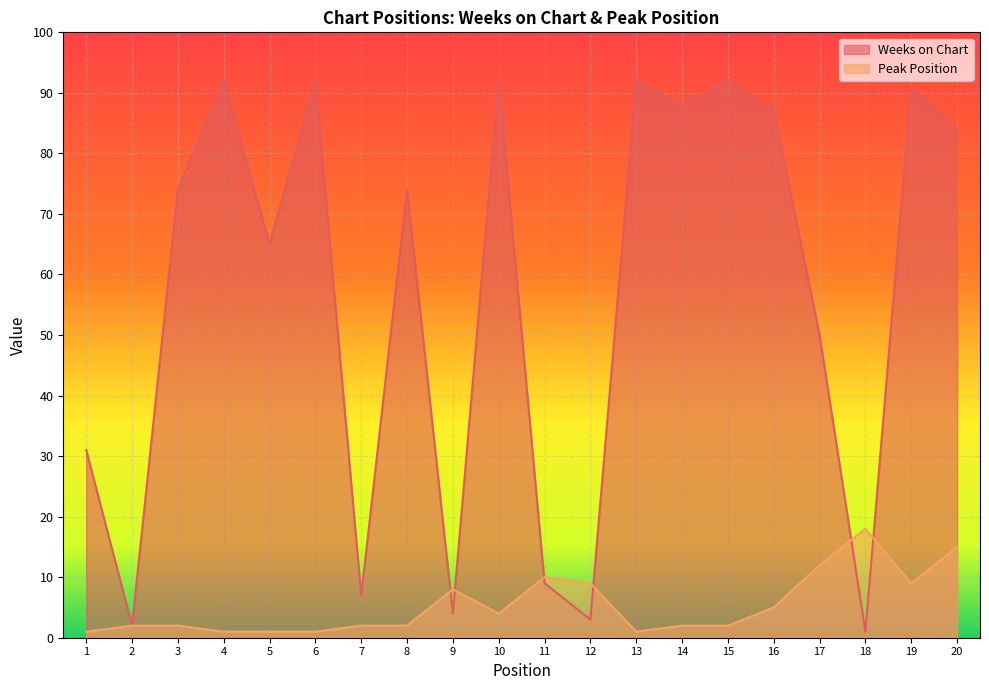

What is the sum of all Peak Position values?

107